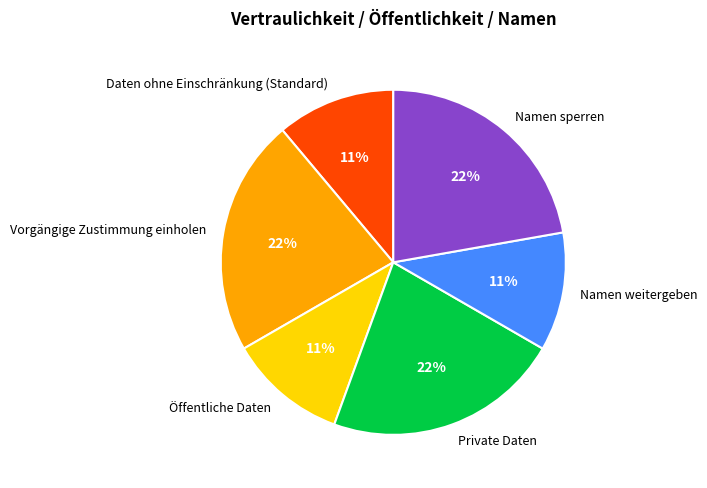

Does any single category account for the majority?

No